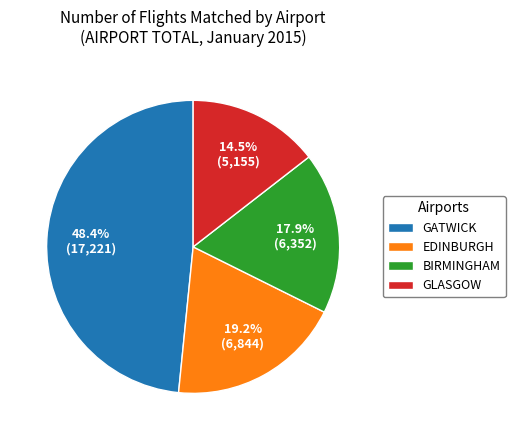

Is there a majority slice in this chart?

No